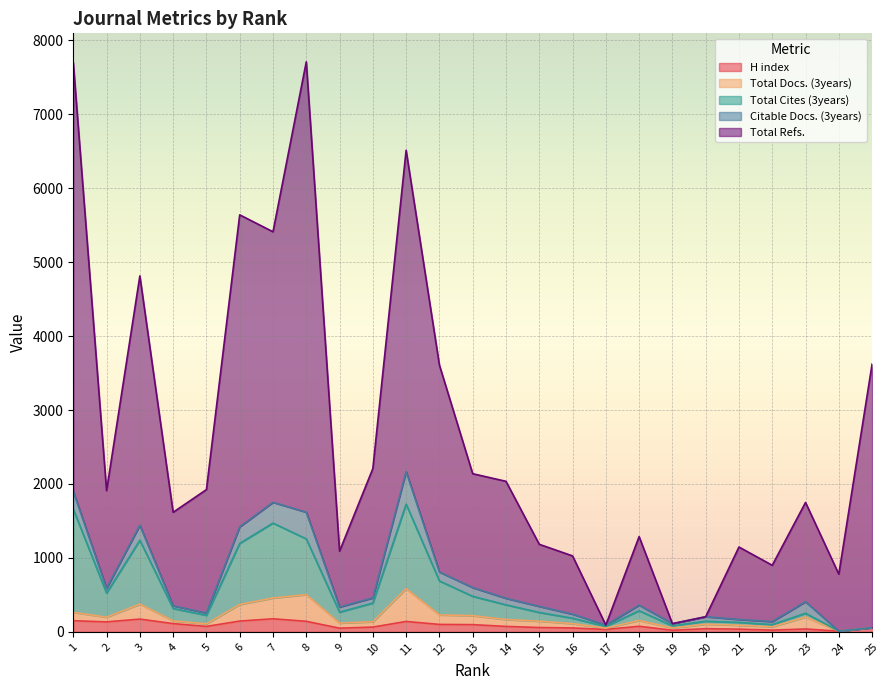

Which has a higher value, 21 or 14?

14